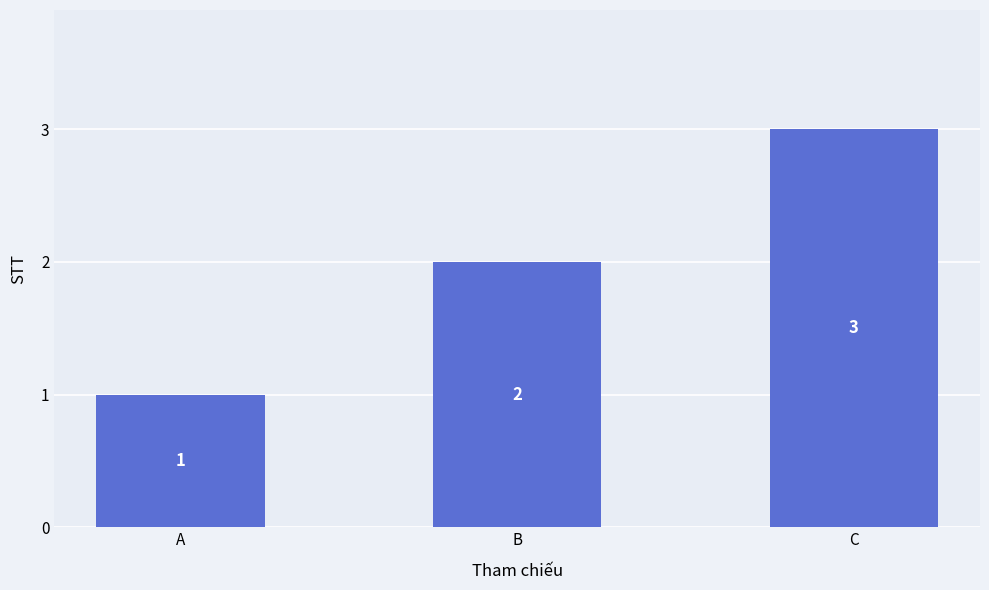

How many values are below 2?

1